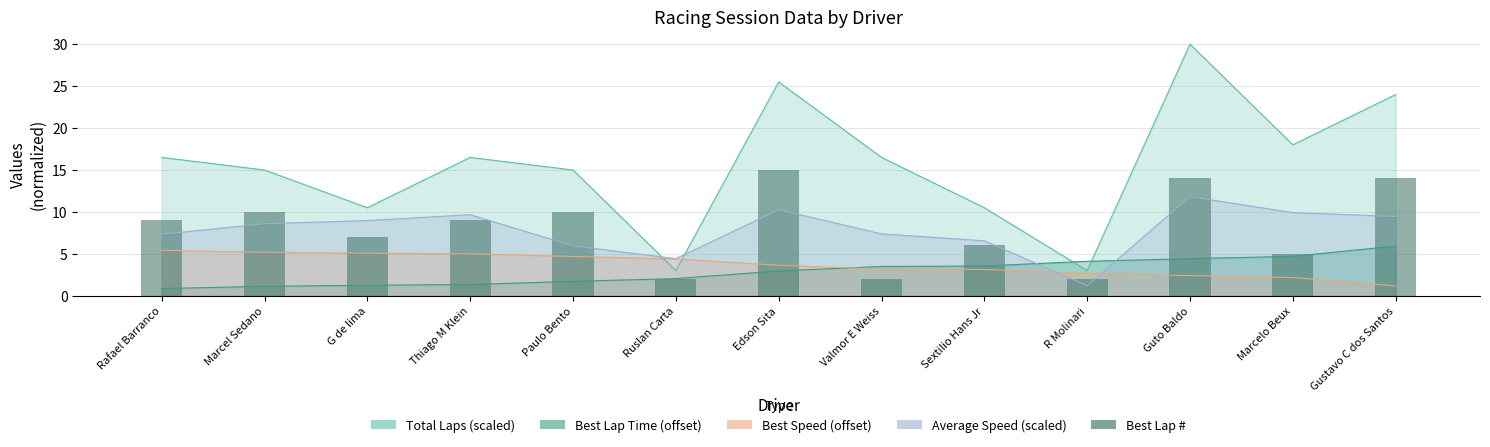

Does the chart contain stacked bars?

No